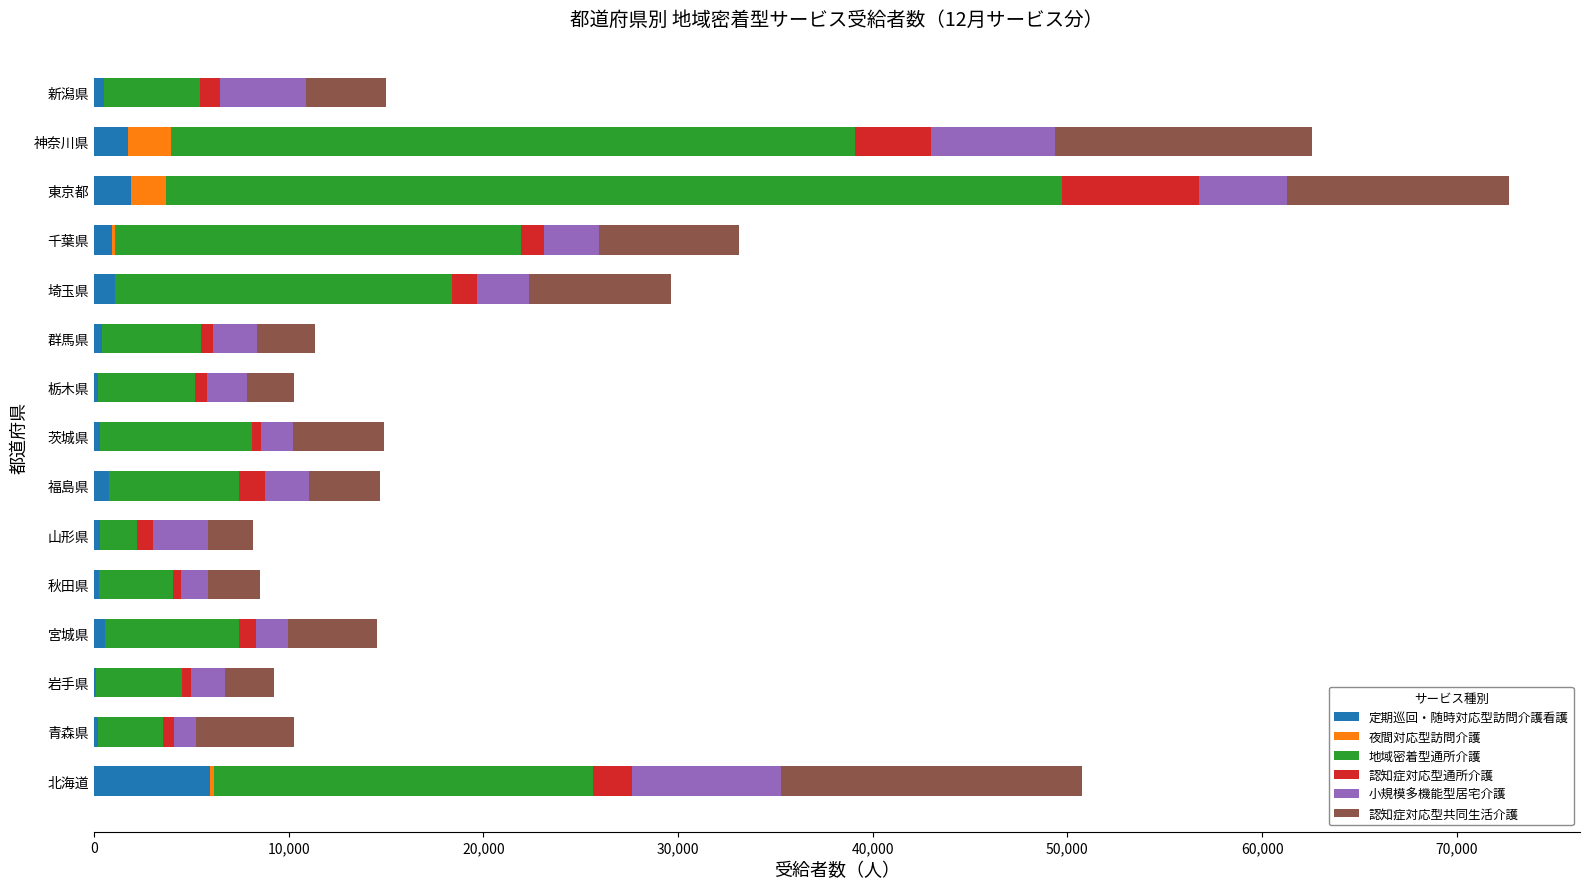

What is the highest value of the 定期巡回・随時対応型訪問介護看護 series?

5974